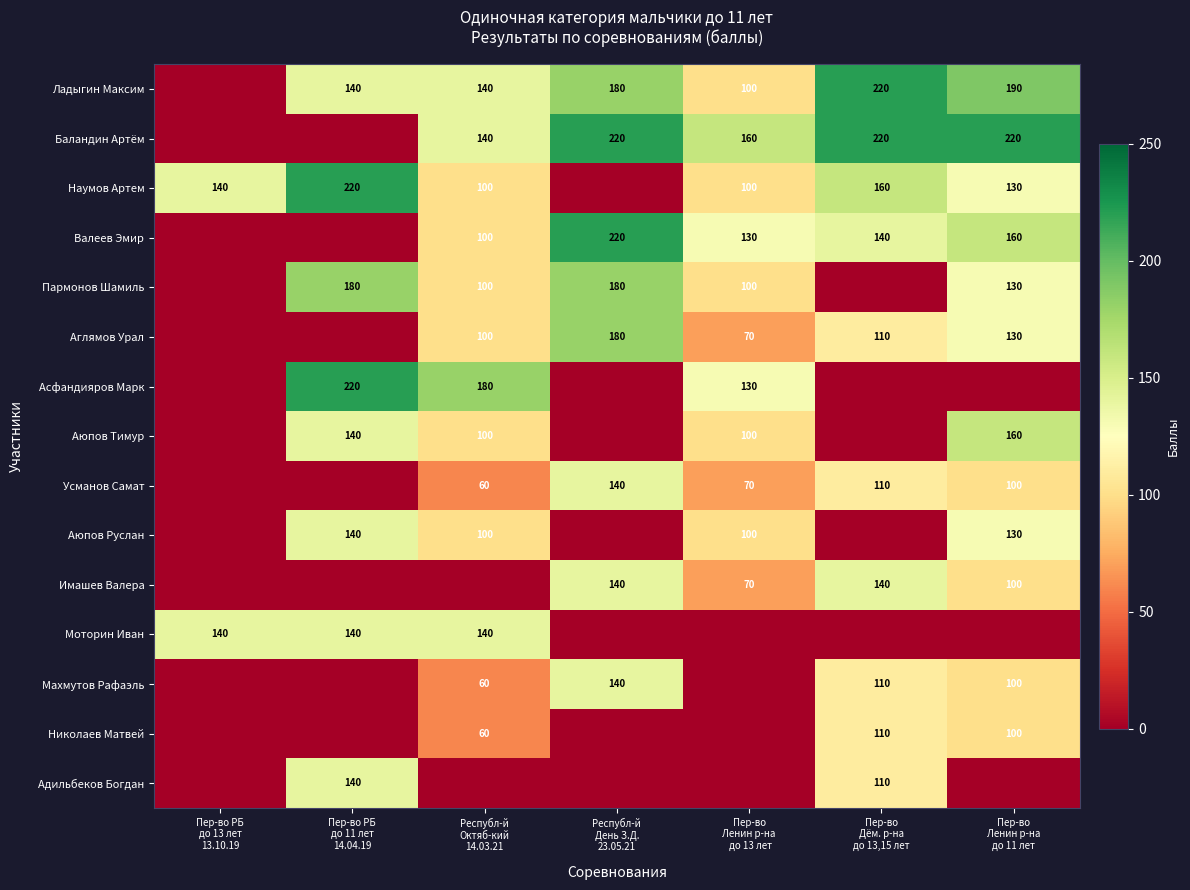

What is the sum of the Усманов Самат values at Пер-во РБ до 13 лет 13.10.19 and Республ-й День З.Д. 23.05.21?

140